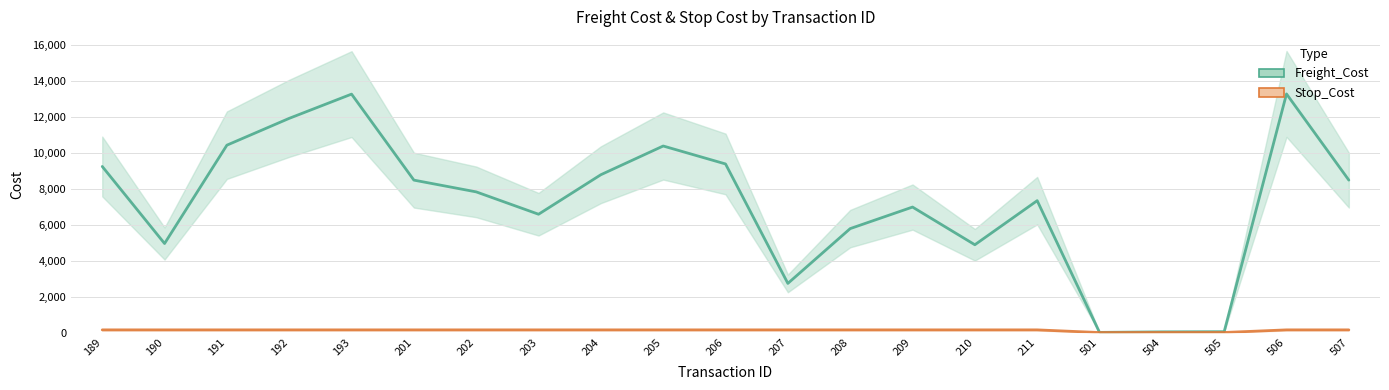

True or false: Freight_Cost and Stop_Cost intersect in this chart.

False